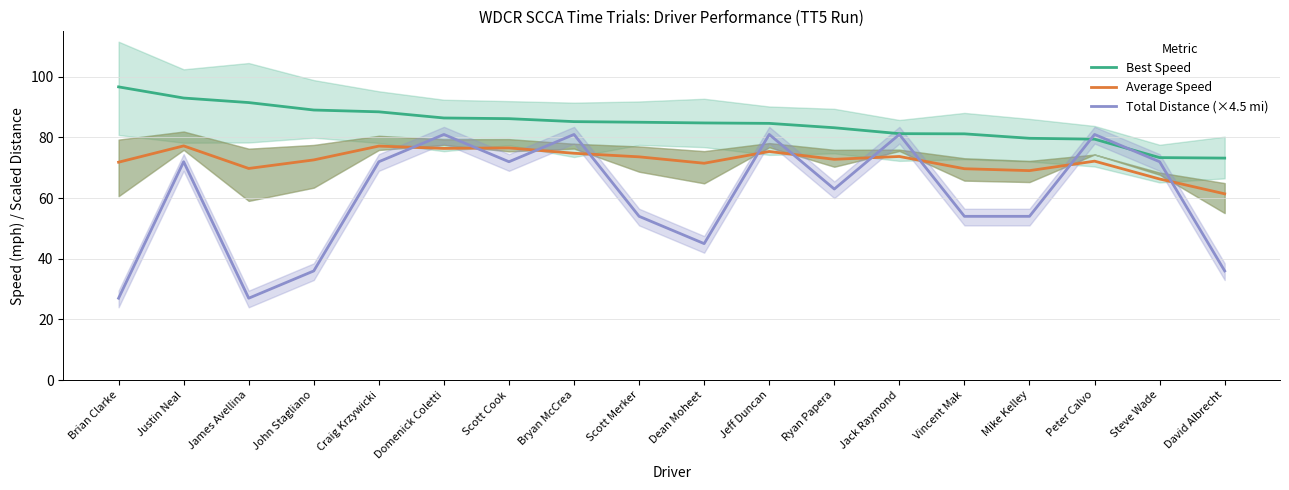

What is the difference between the highest and lowest values at David Albrecht?

37.2